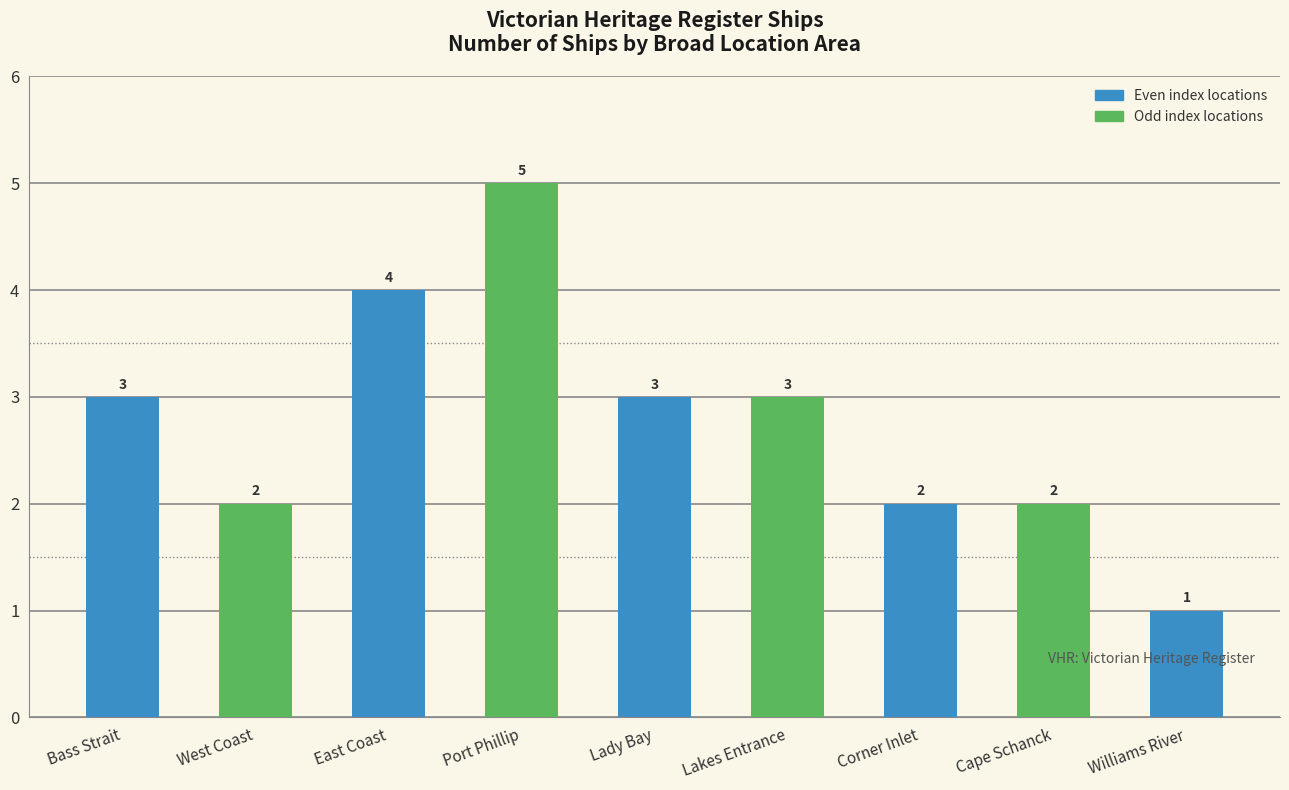

Reading left to right, what are all the values shown in this chart?

3	2	4	5	3	3	2	2	1